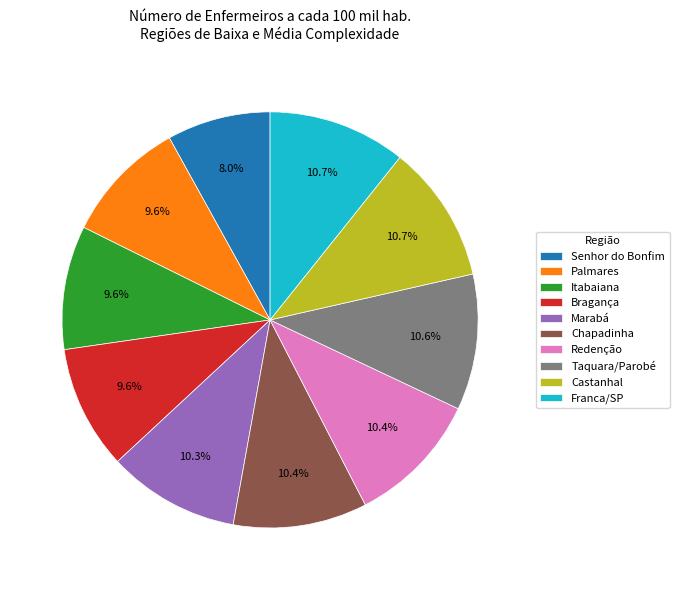

How many slices are in this pie chart?

10